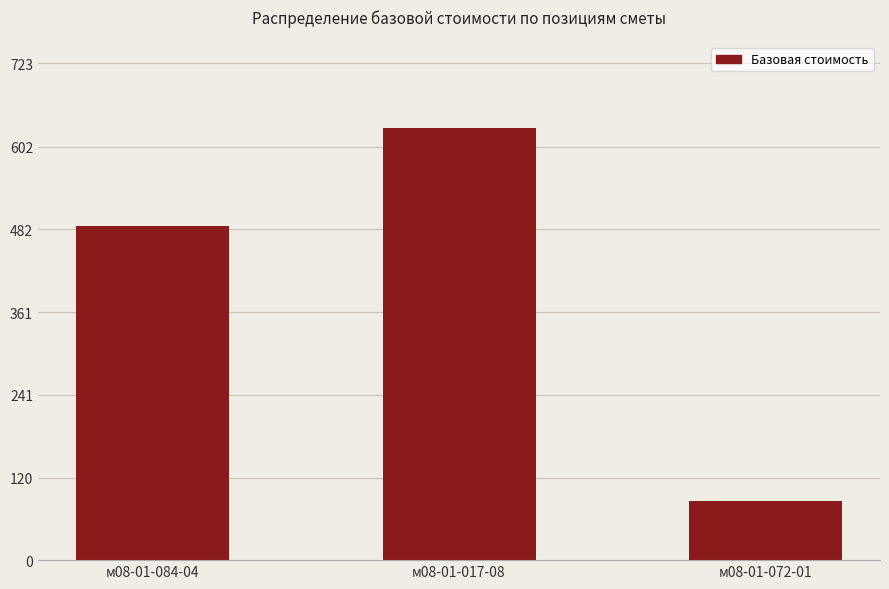

Approximately how many times larger is the value at м08-01-072-01 compared to м08-01-084-04?

0.2